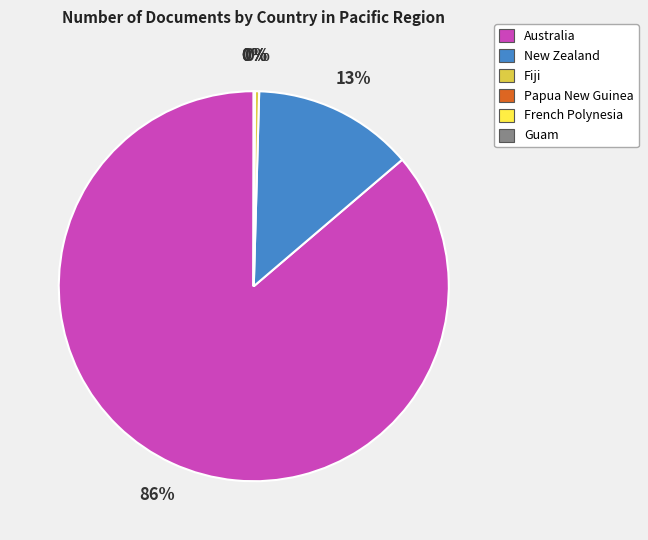

Which category has the biggest portion of the pie?

Australia